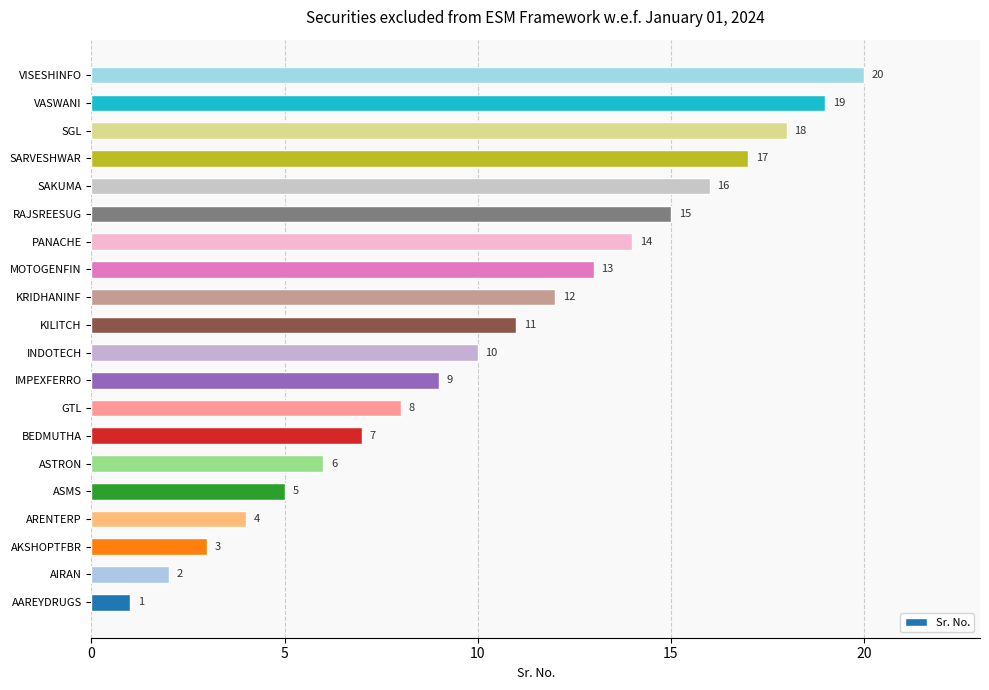

What is the difference between the second highest and second lowest values?

17